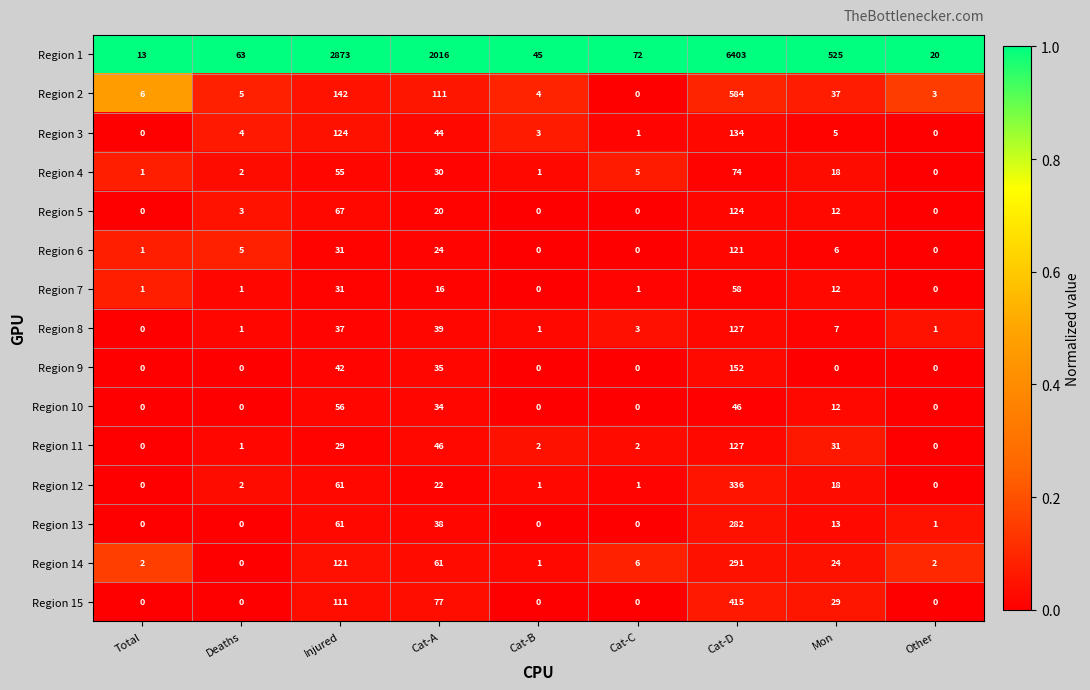

Where is Region 2 nearest to the value 292?

Injured